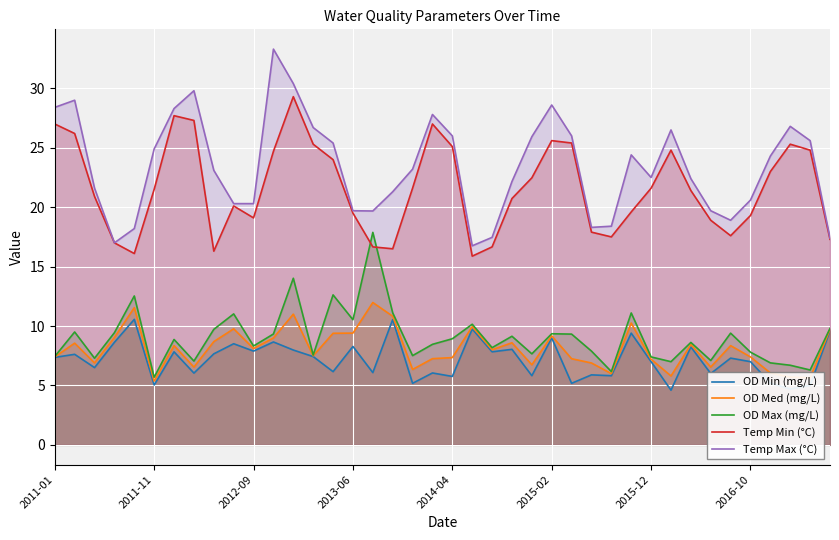

True or false: OD Max (mg/L) and OD Min (mg/L) intersect in this chart.

False